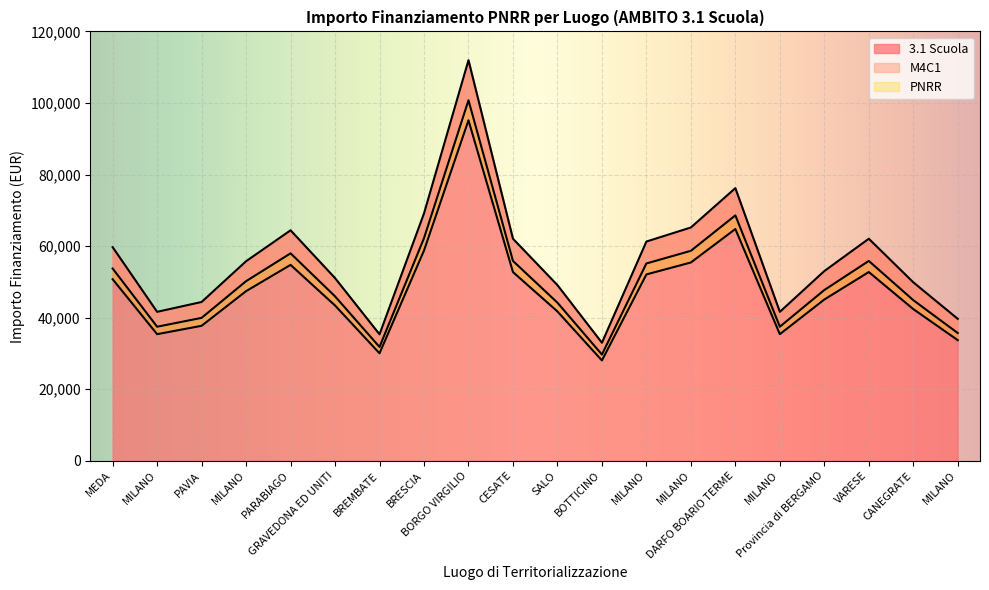

What is the highest value of the PNRR series?

95156.7